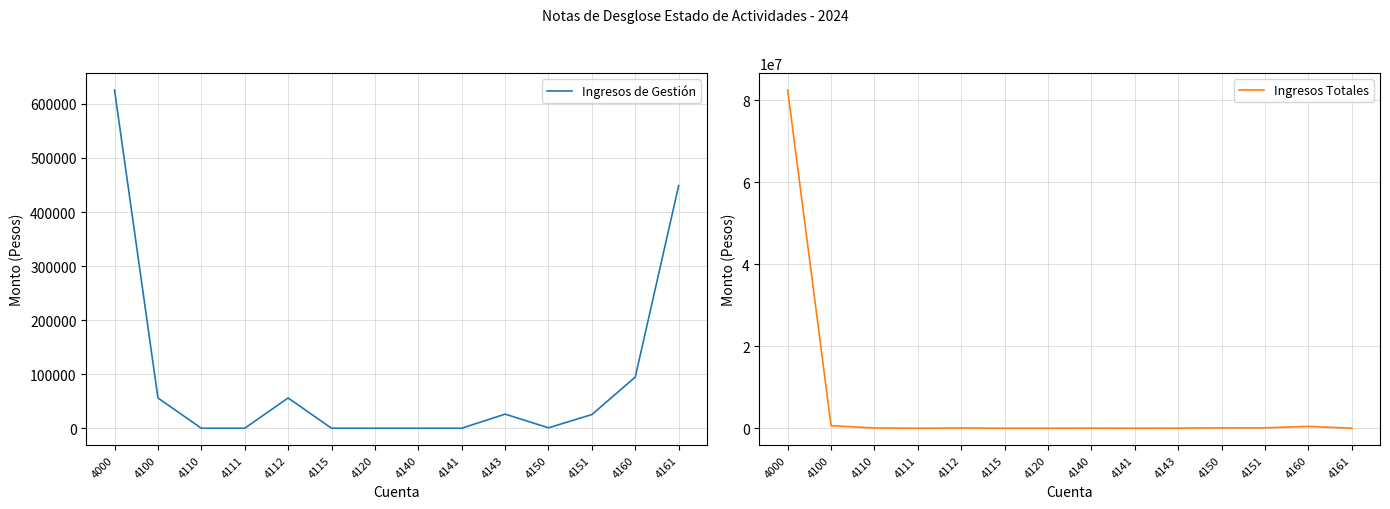

What is the sum of the Ingresos de Gestión values at 4112 and 4000?

681678.2